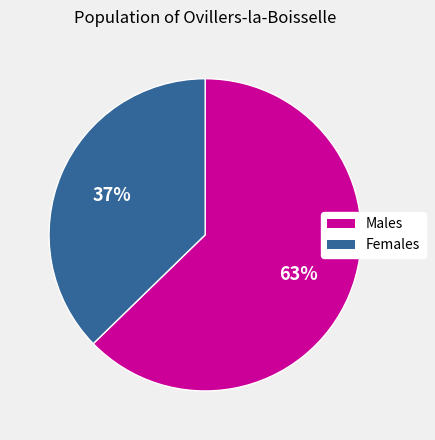

Does any single category account for the majority?

Yes